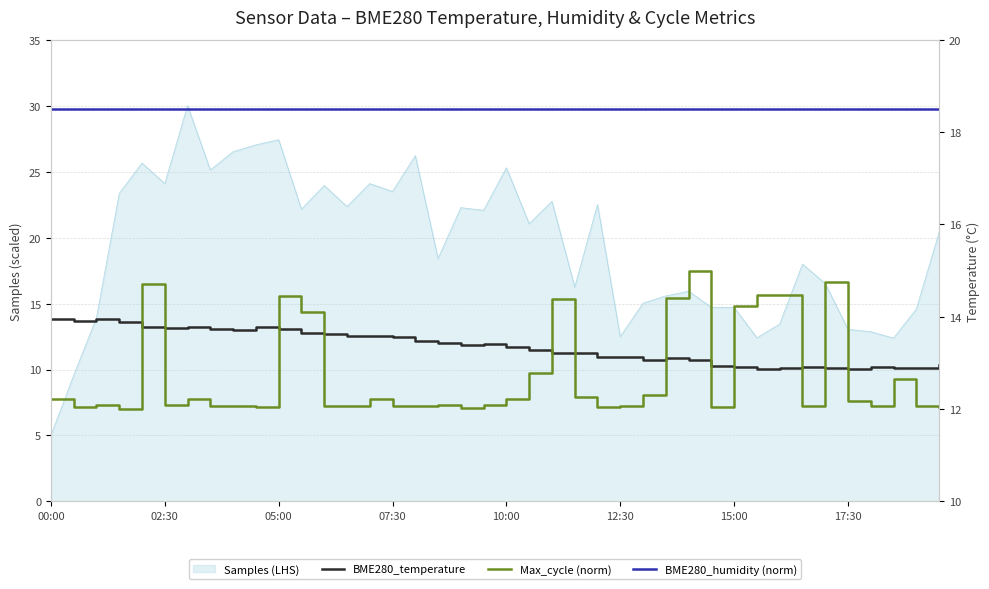

What is the lowest value of the Max_cycle (norm) series?

12.0